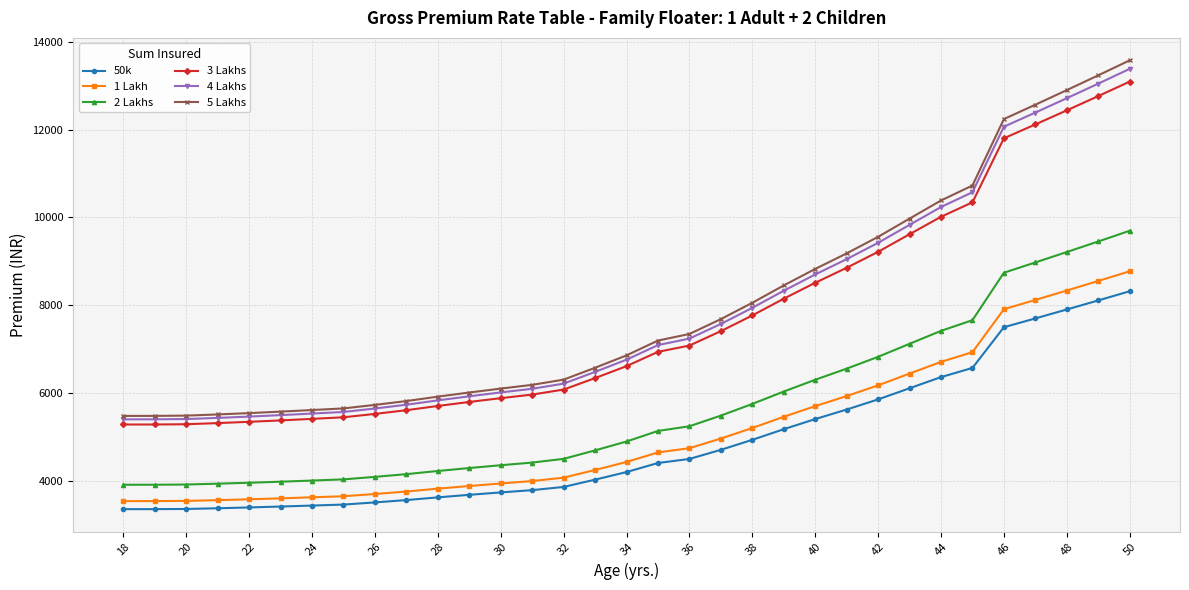

Which series has the widest spread of values?

5 Lakhs